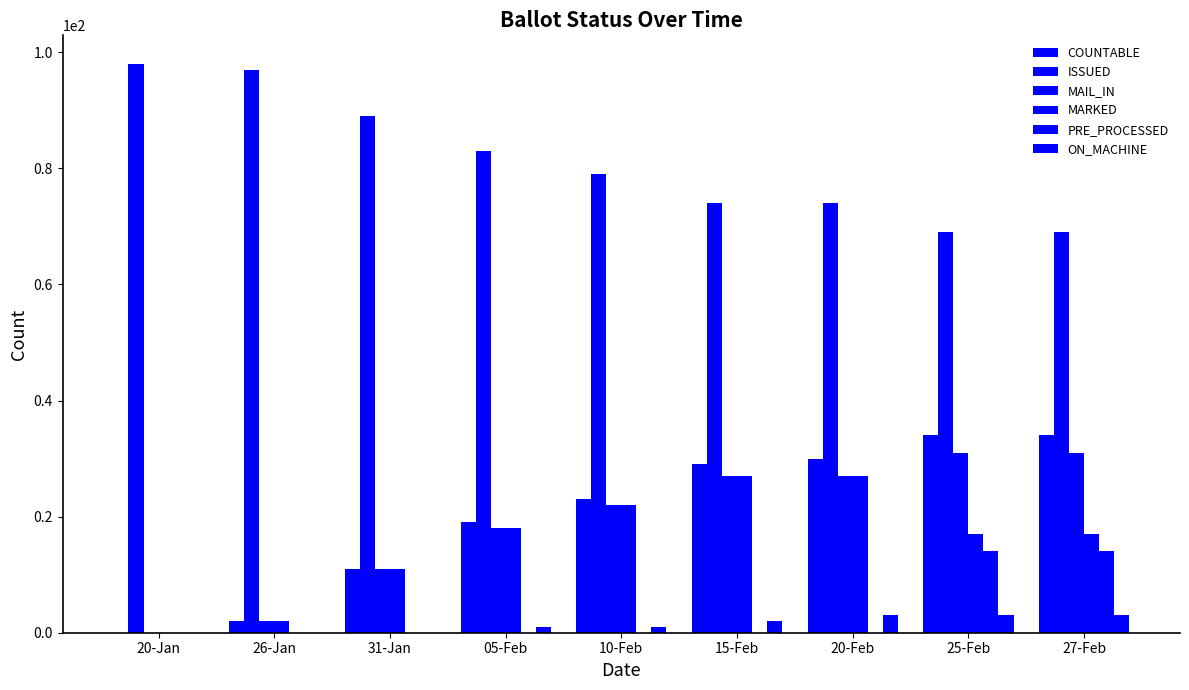

What is the total value across all series at 15-Feb?

159